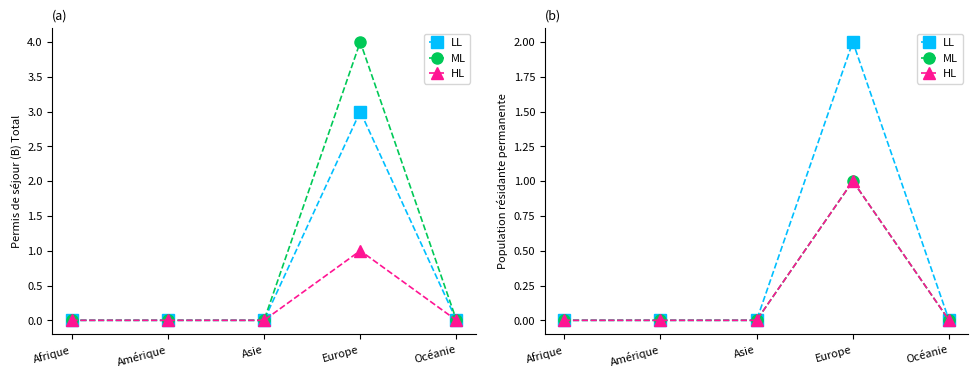

Which series has the largest total across all categories?

LL